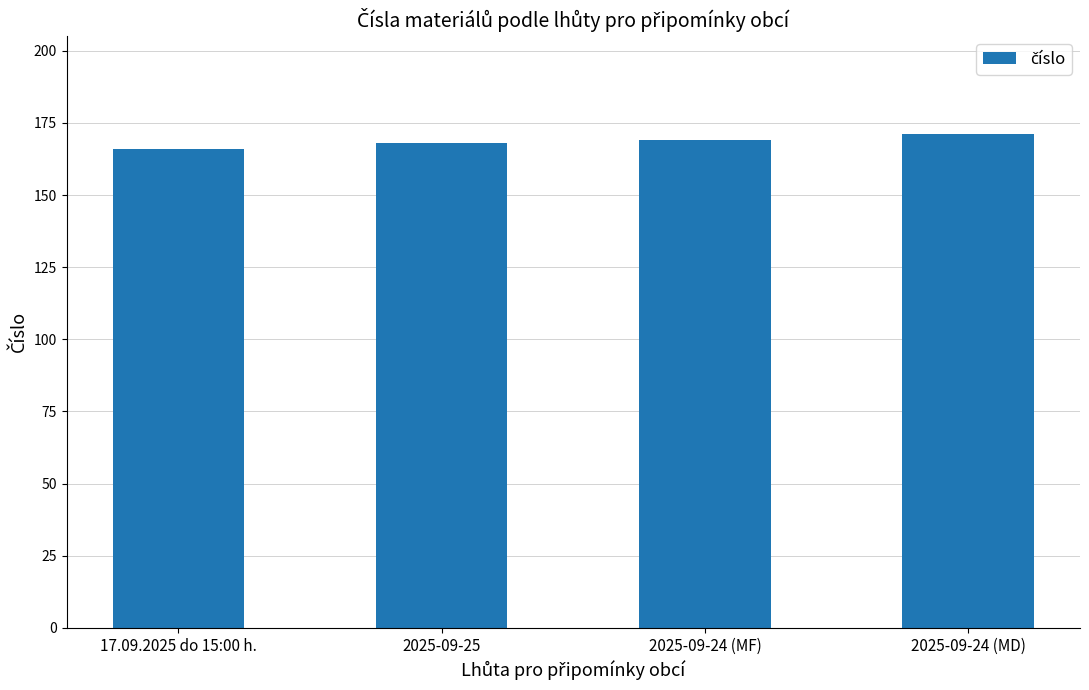

Between 2025-09-24 (MD) and 17.09.2025 do 15:00 h., which is larger?

2025-09-24 (MD)